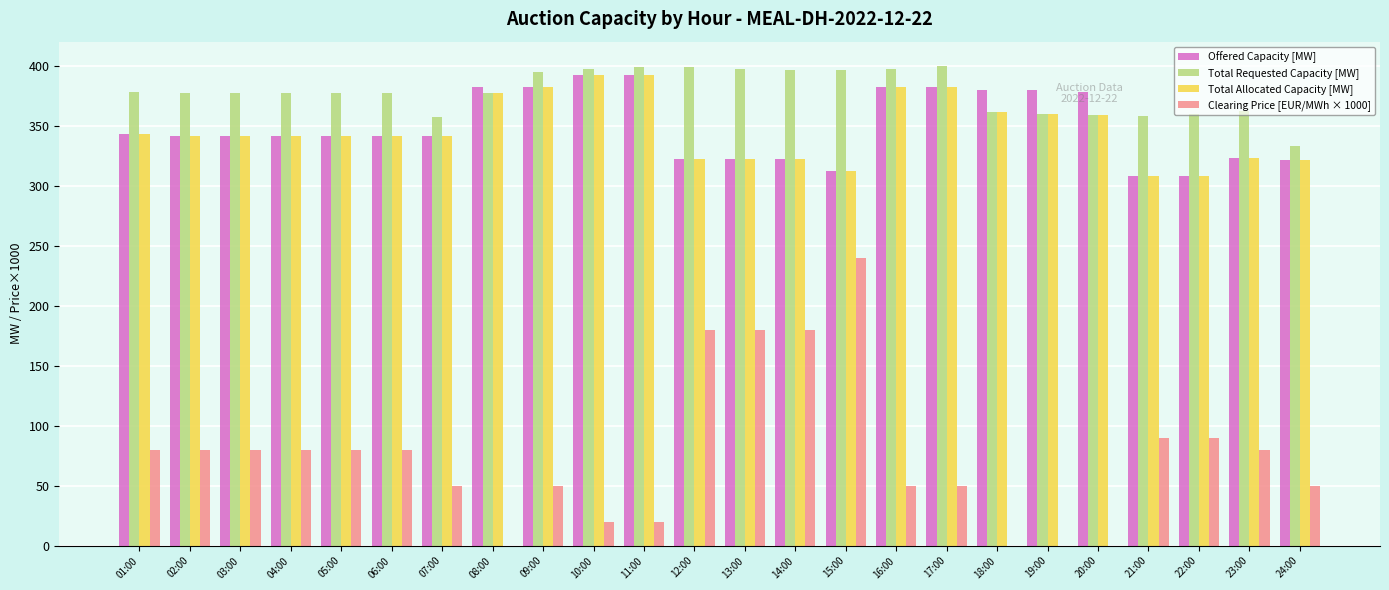

What is the total value across all series at 10:00?

1201